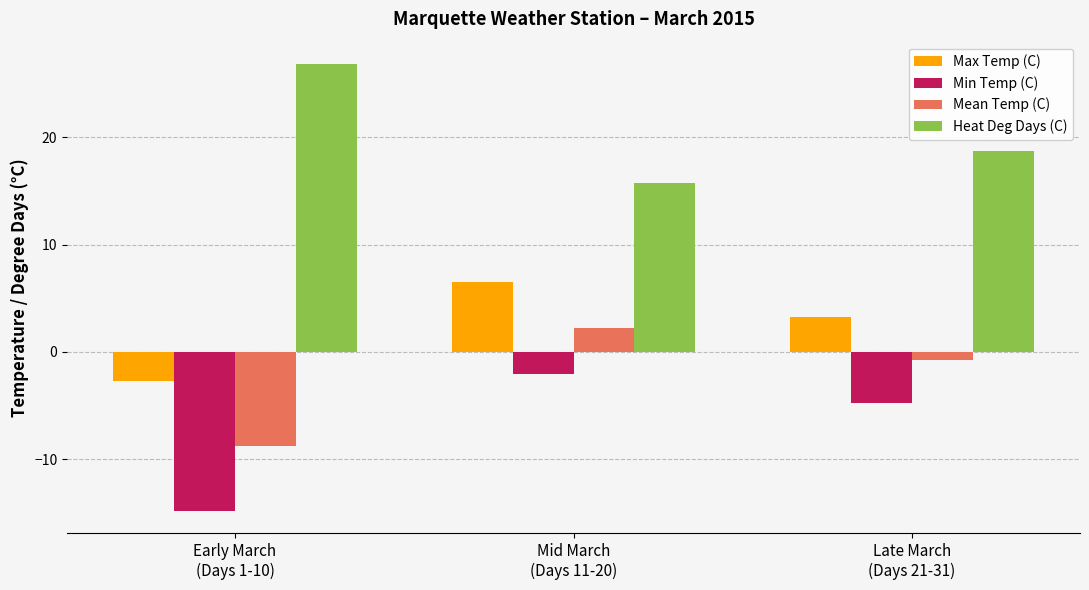

What is the total value across all series at Mid March
(Days 11-20)?

22.5